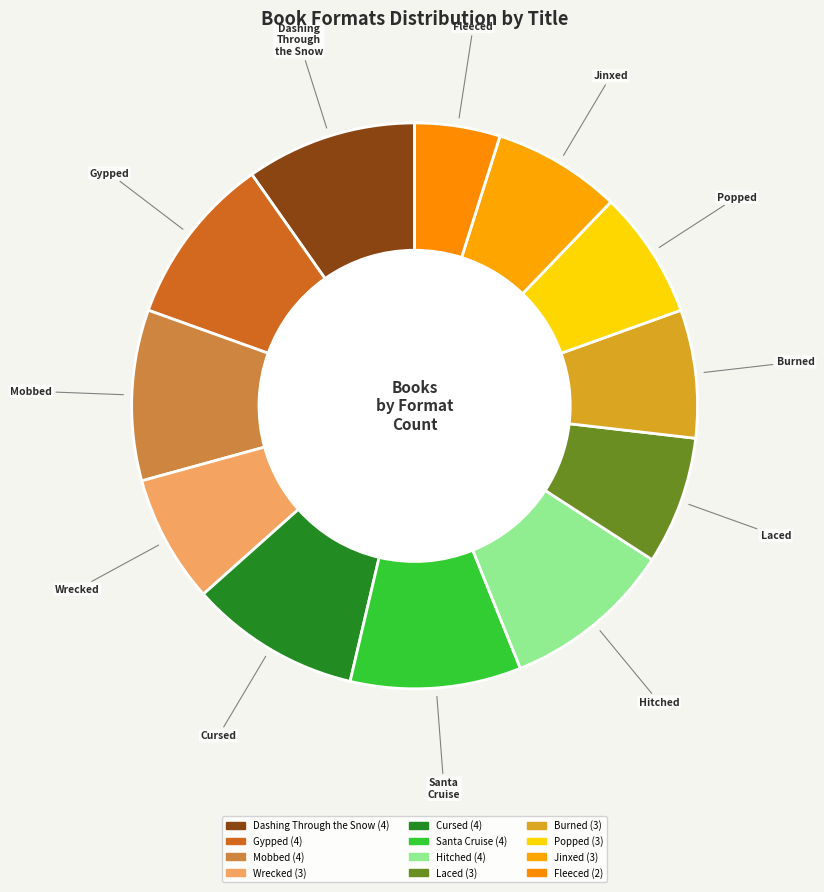

Which has a higher value, Wrecked or Dashing Through the Snow?

Dashing Through the Snow